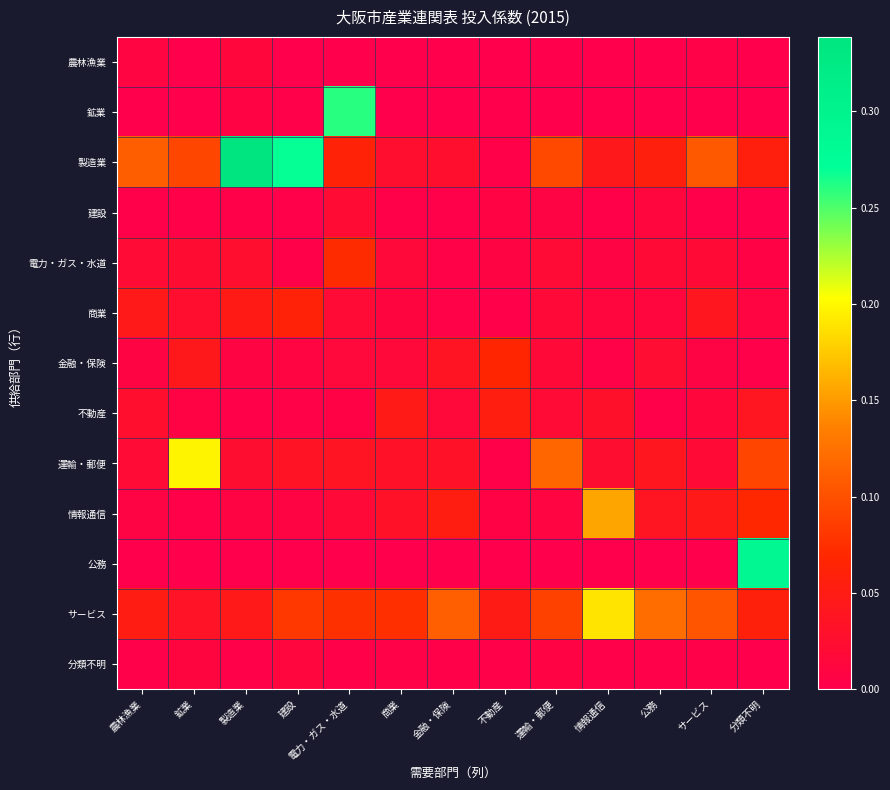

Count the number of categories in the chart.

13